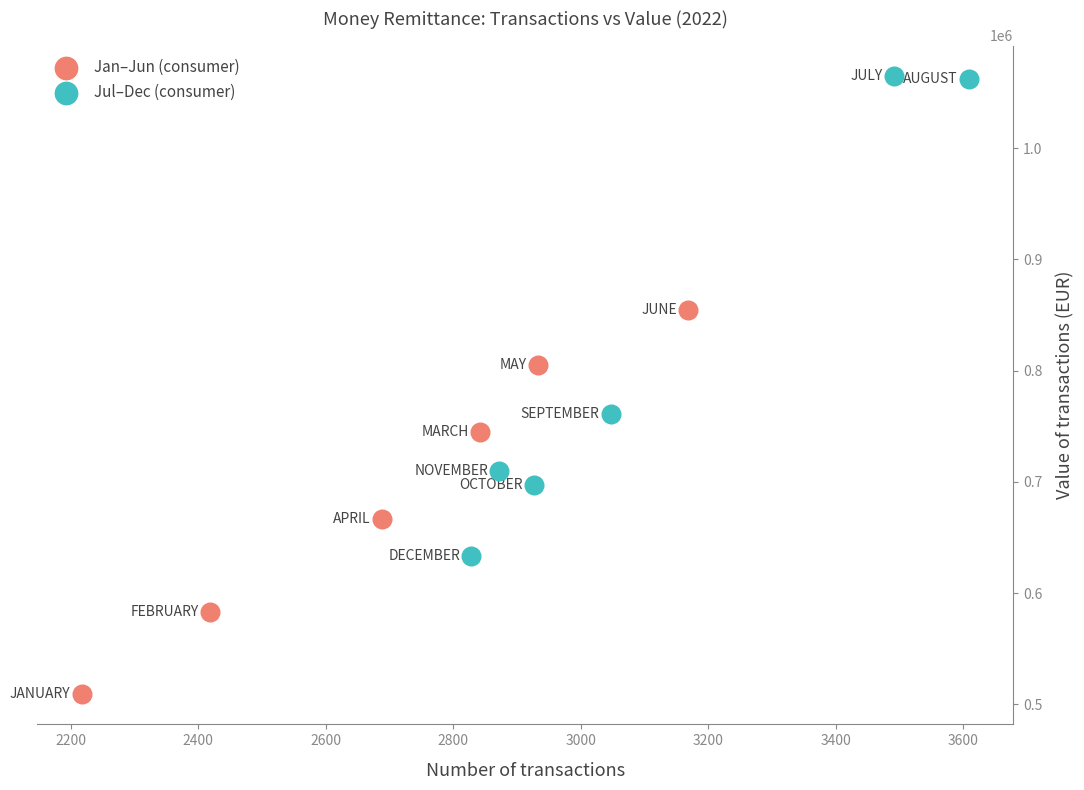

Which series reaches the minimum Y coordinate?

Jan–Jun (consumer)